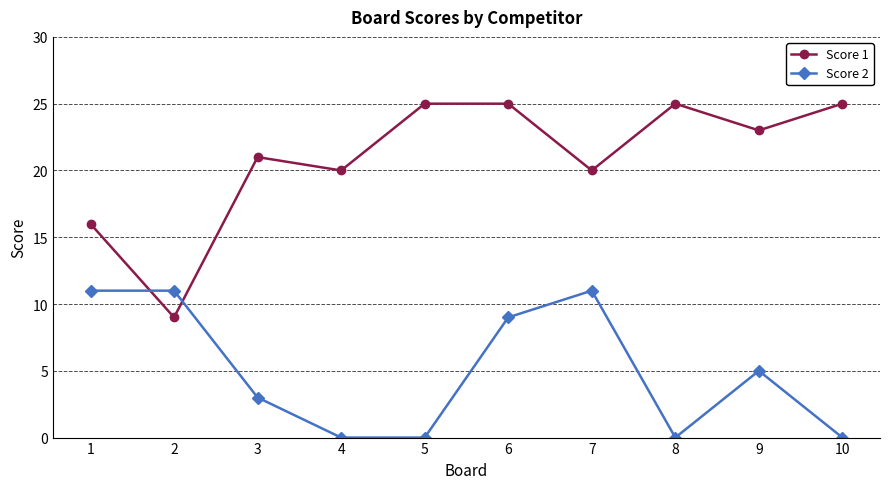

Where is the first local minimum for Score 1?

2